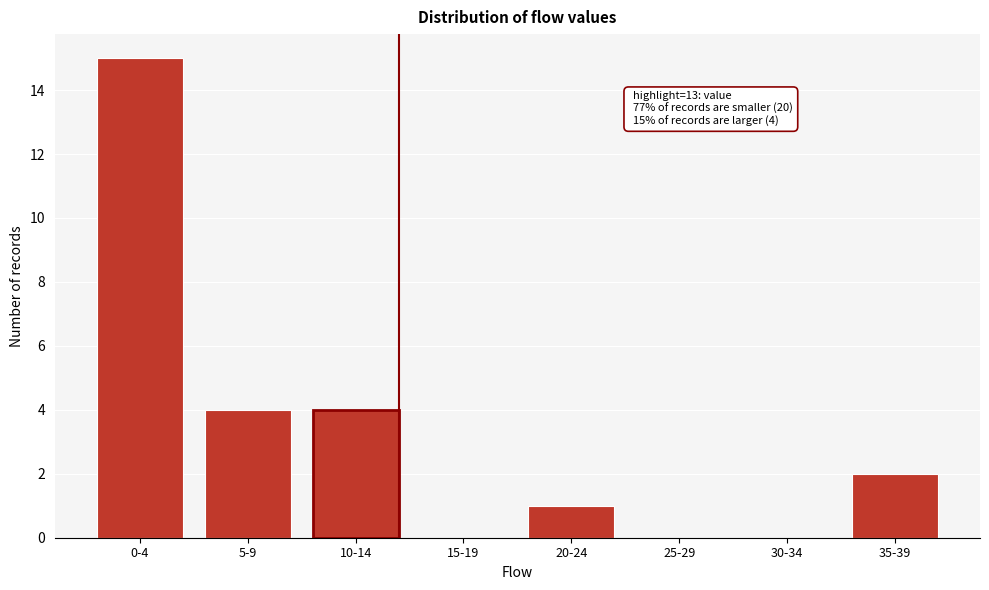

The value at 20-24 is 1. True or false?

True